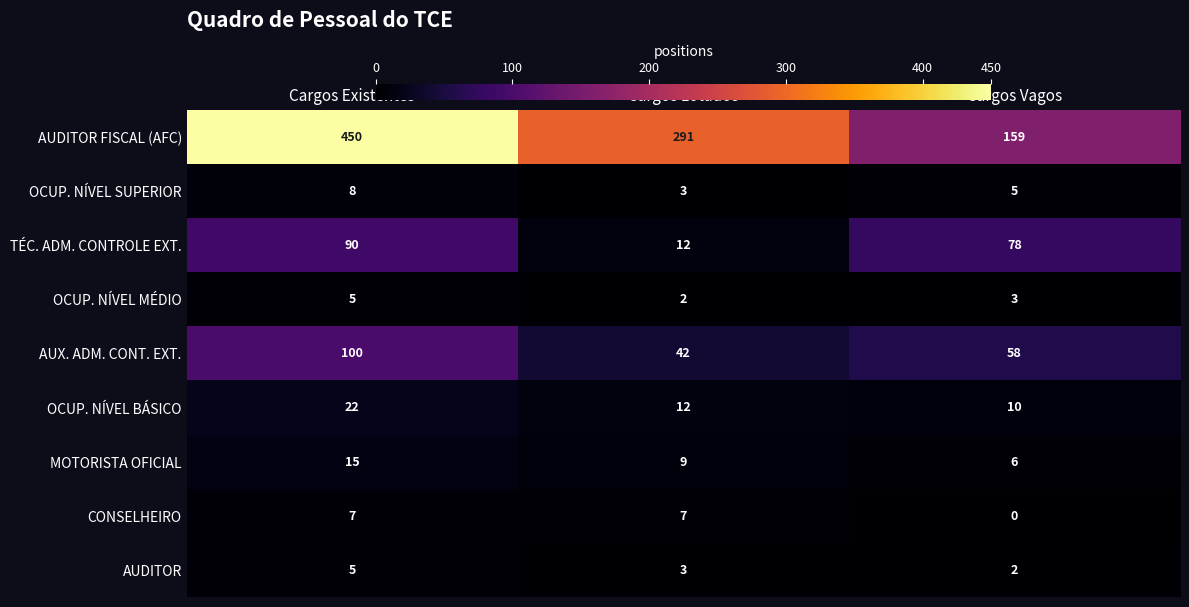

Is the value of AUDITOR FISCAL (AFC) at Cargos Existentes greater than the value of AUX. ADM. CONT. EXT. at Cargos Vagos?

Yes